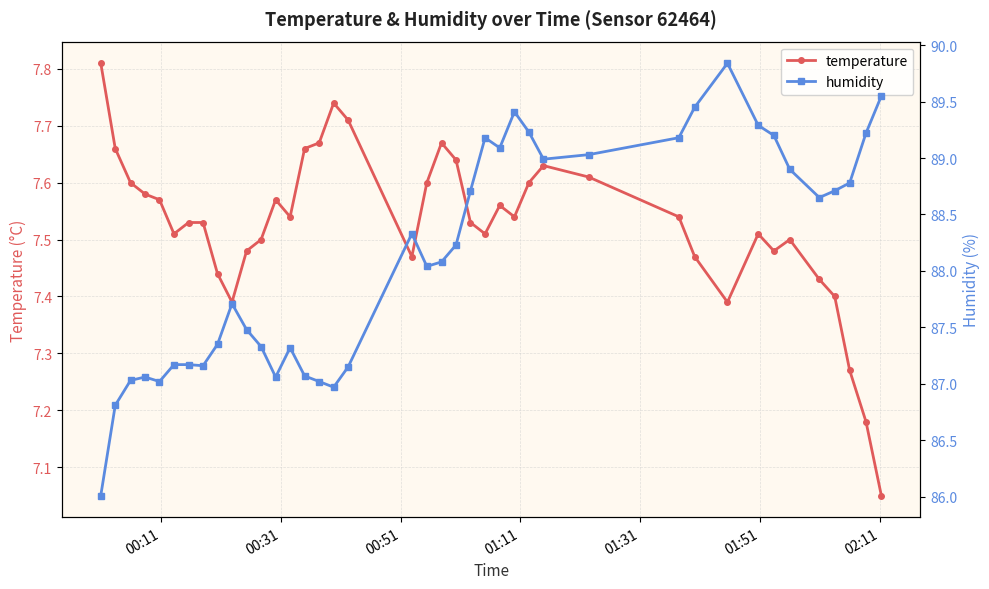

True or false: temperature has more than 2 points higher than both neighbors.

True